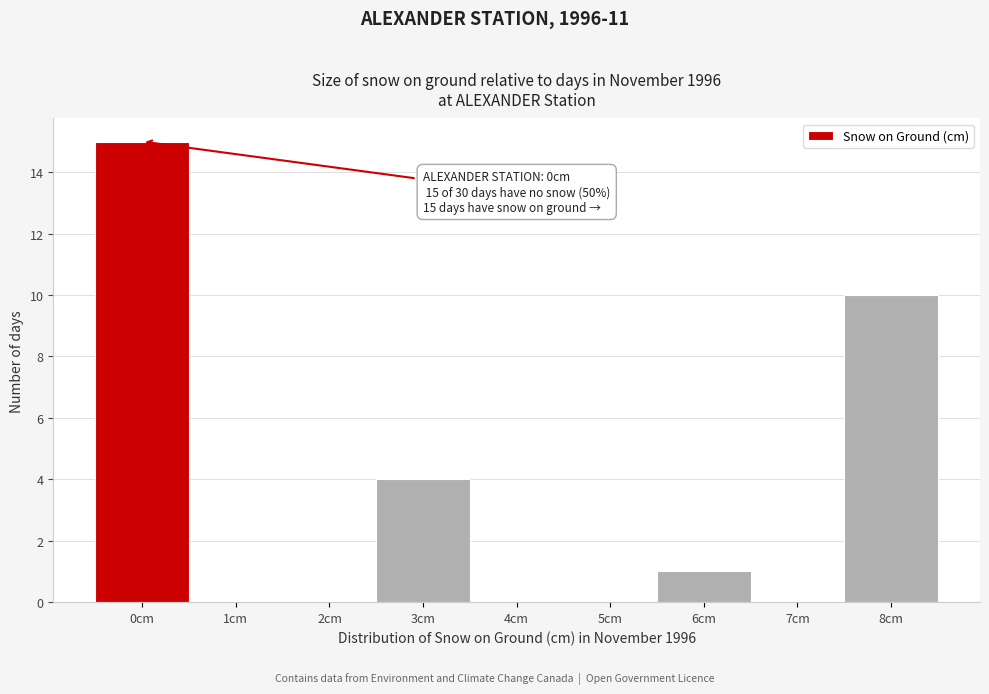

Reading left to right, what are all the values shown in this chart?

0cm=15	1cm=0	2cm=0	3cm=4	4cm=0	5cm=0	6cm=1	7cm=0	8cm=10